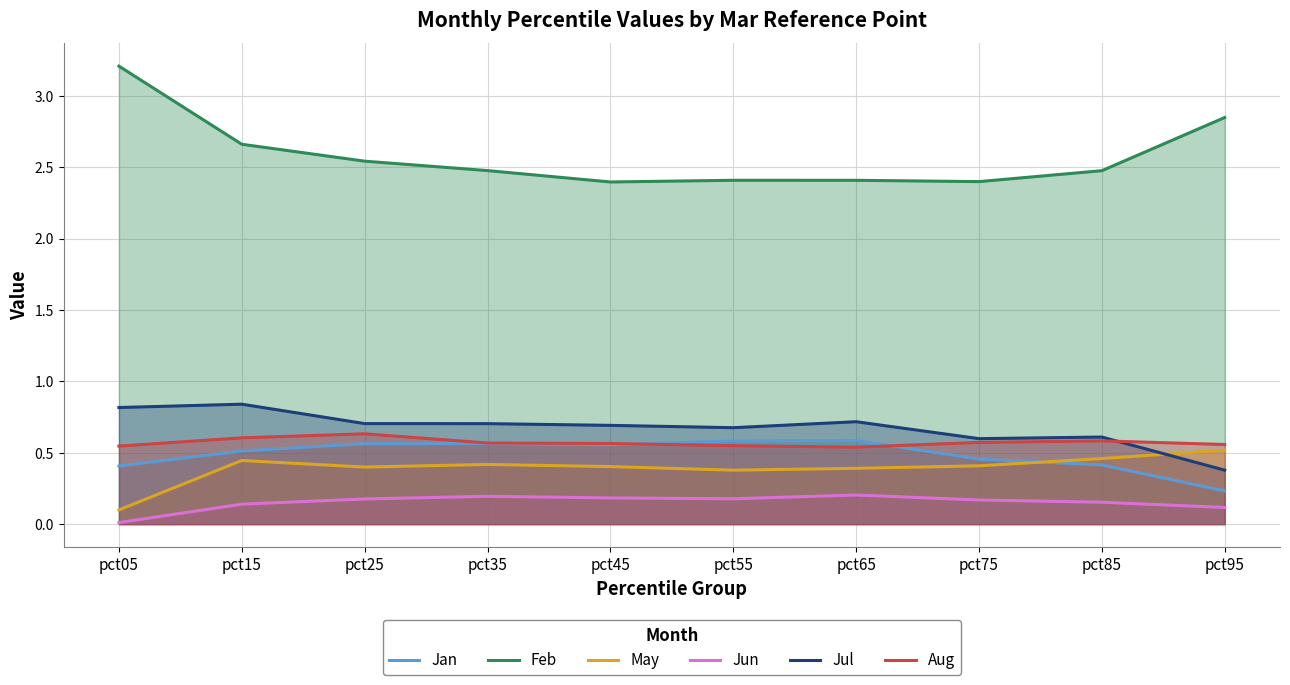

Rank the categories by Feb value from highest to lowest.

pct05, pct95, pct15, pct25, pct35, pct85, pct55, pct65, pct75, pct45